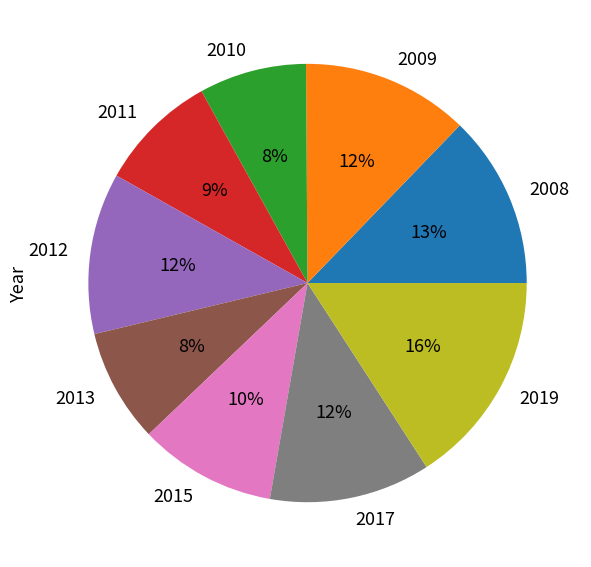

Which slice is the largest?

2019